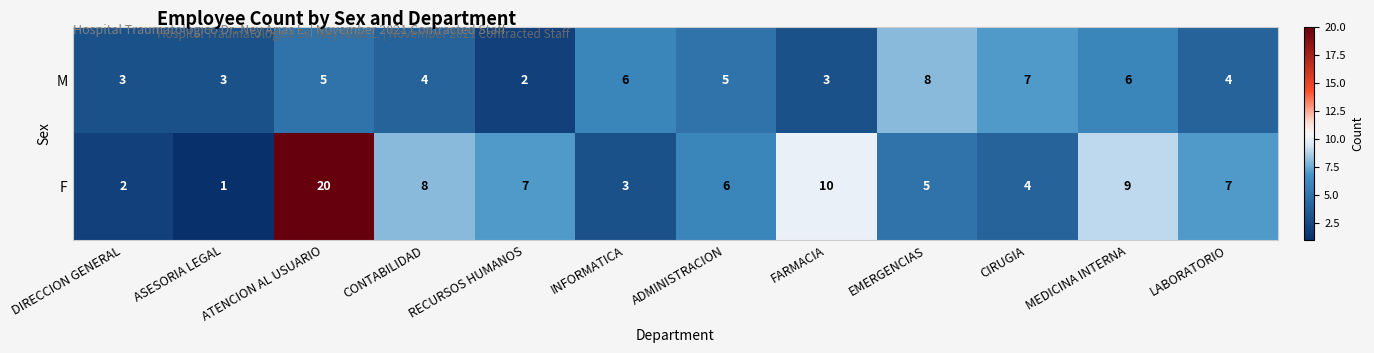

What value does the F series have at ADMINISTRACION?

6